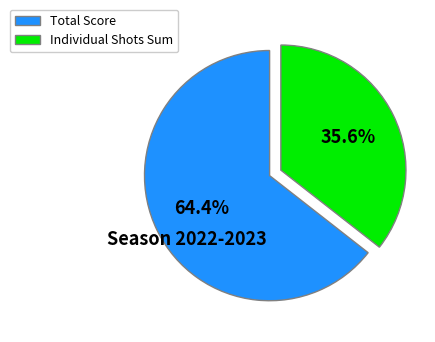

Is there a majority slice in this chart?

Yes